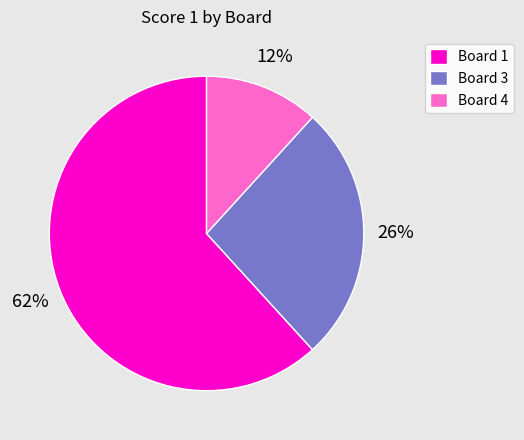

What percentage is the Board 3 slice, to the nearest percent?

26%